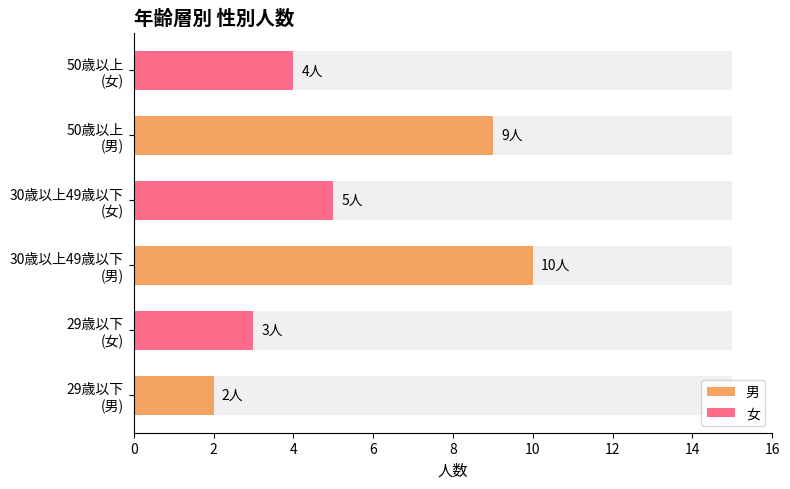

Which has a higher value, 29歳以下 (男) or 30歳以上49歳以下 (男)?

30歳以上49歳以下 (男)